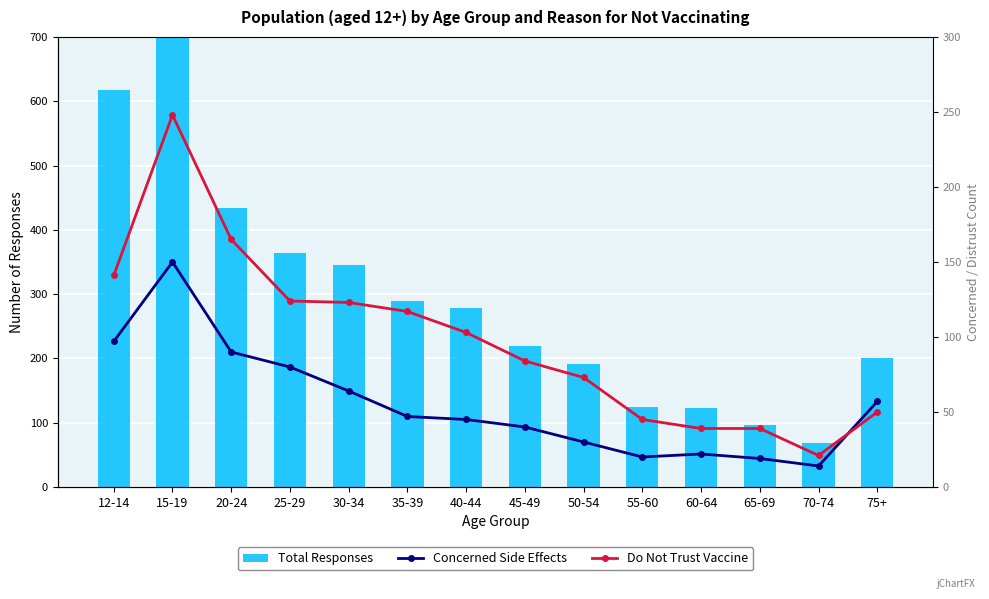

At how many categories does at least one series exceed 534?

2